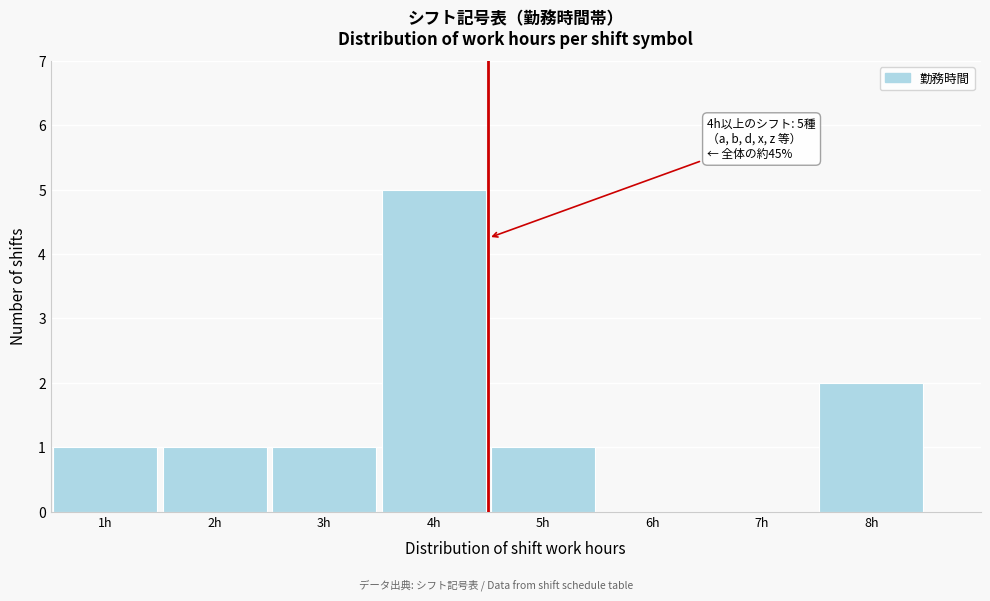

Which range on the x-axis has the tallest bar?

3.5 to 4.5